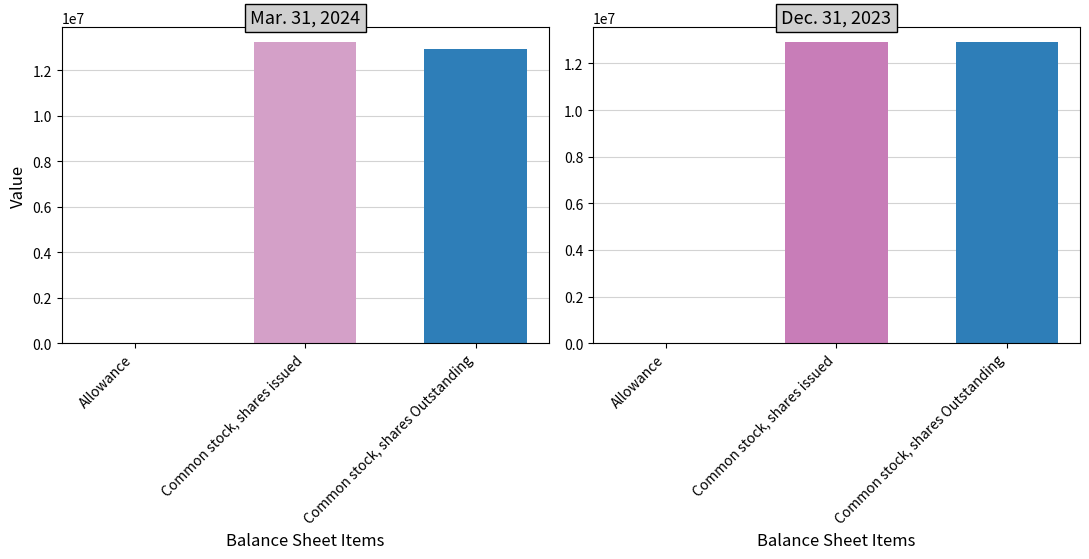

Which series has the largest total across all categories?

Mar. 31, 2024